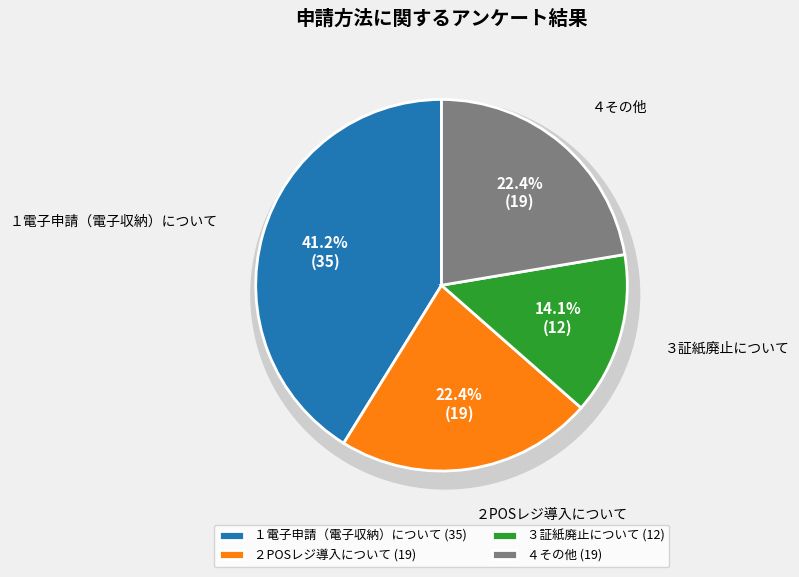

Between ４その他 and ３証紙廃止について, which is larger?

４その他